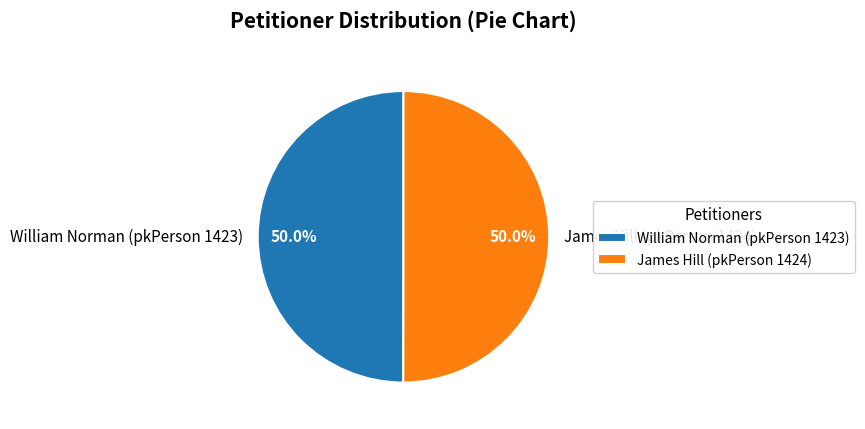

Count the number of slices in the pie.

2